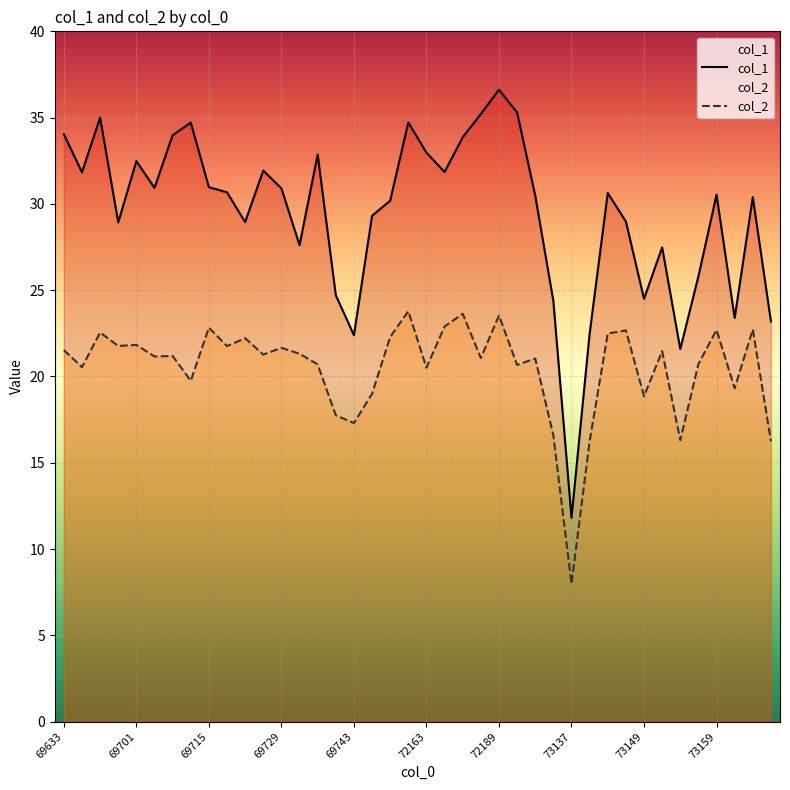

True or false: col_2 and col_1 intersect in this chart.

False